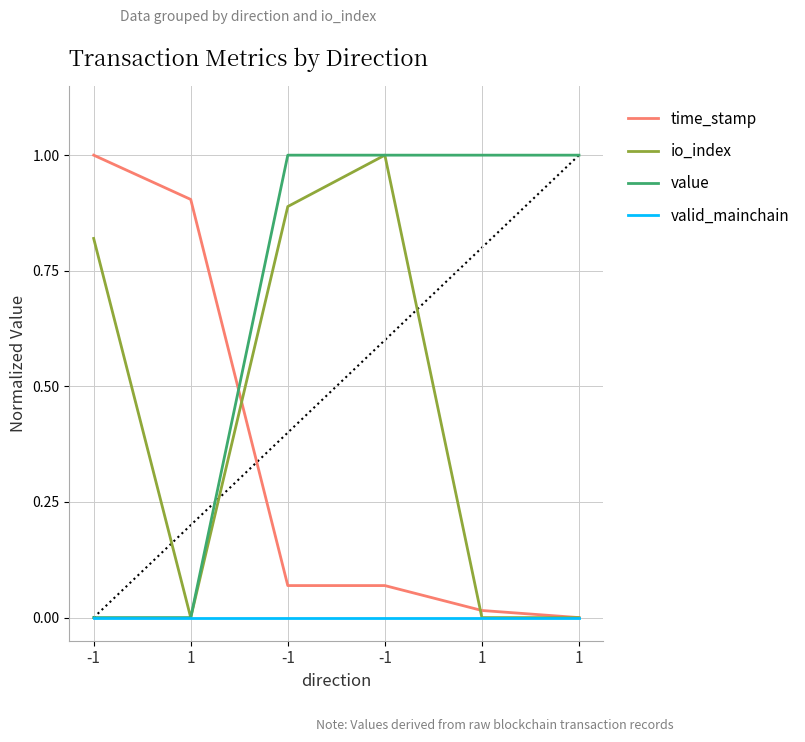

How many lines are shown in the chart?

4